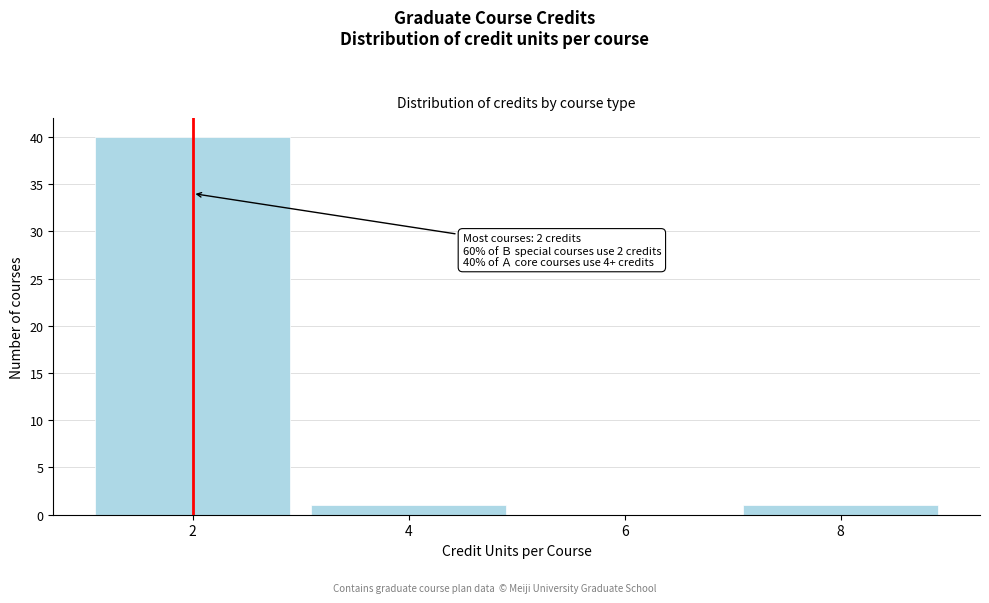

Reading right to left, what are all the values shown in this chart?

8=1	6=0	4=1	2=40